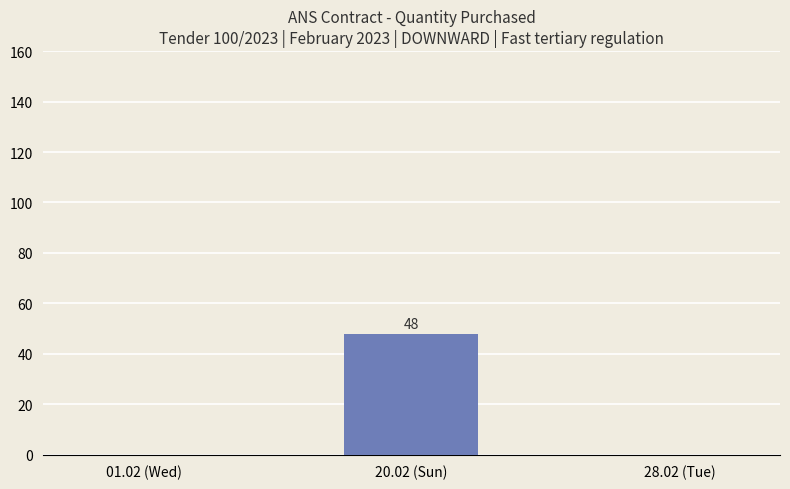

What is the sum of all values?

48